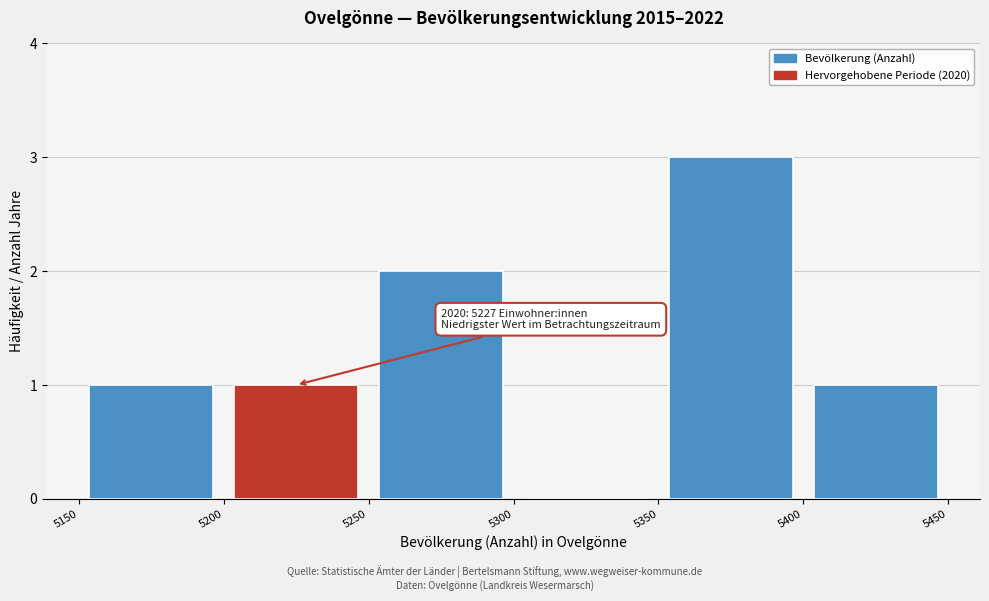

Over which range of the x-axis is the bar tallest?

5350 to 5400